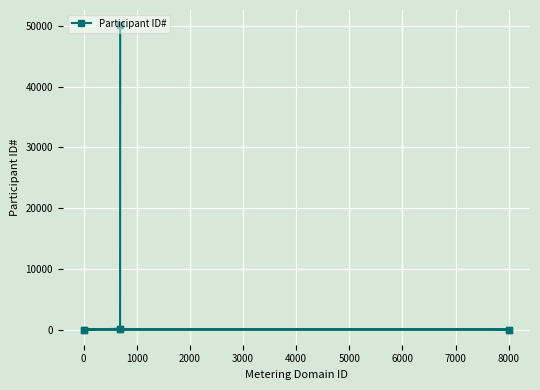

What is the greatest value displayed?

50094